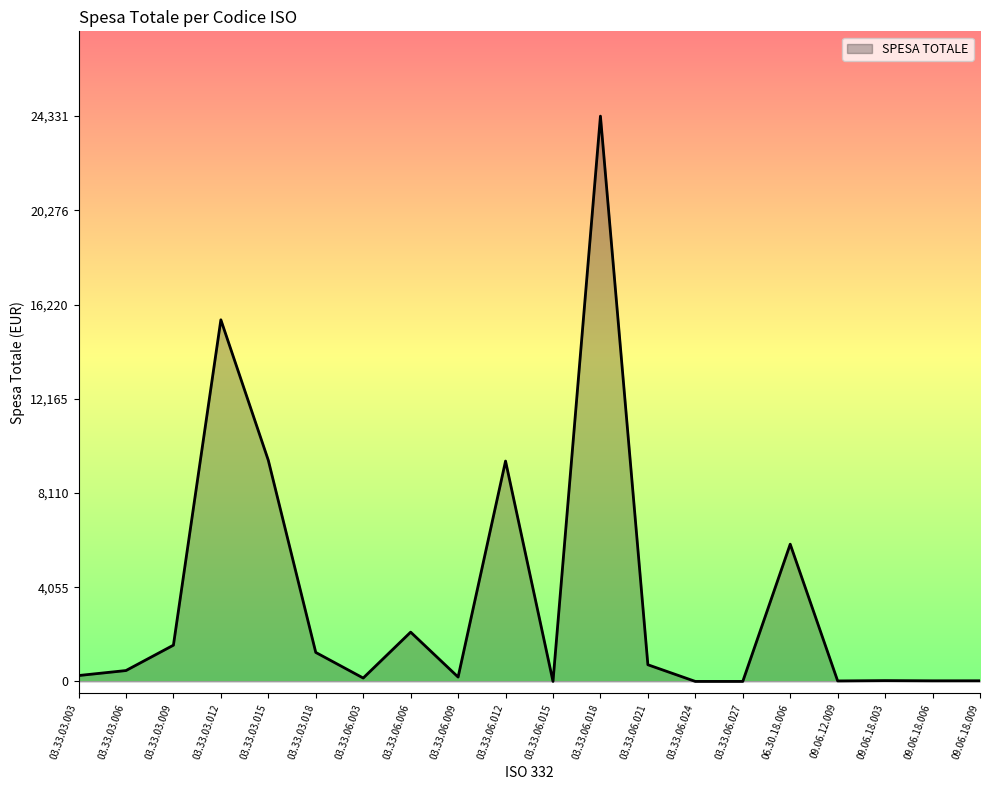

Which label corresponds to the largest value in the chart?

03.33.06.018